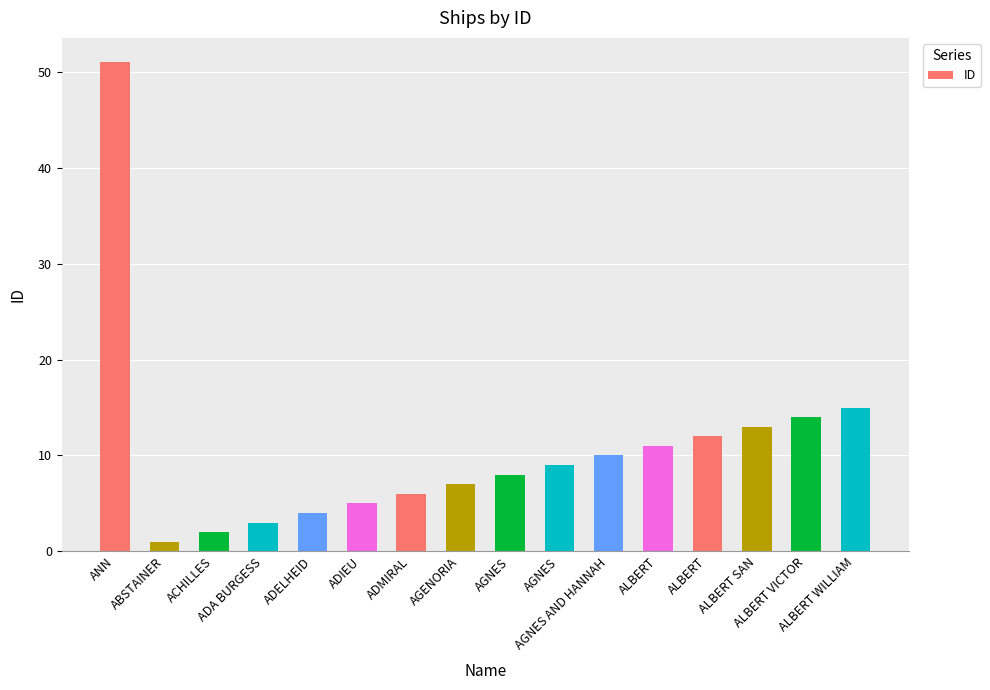

Is it true that the value at ABSTAINER is 0?

False